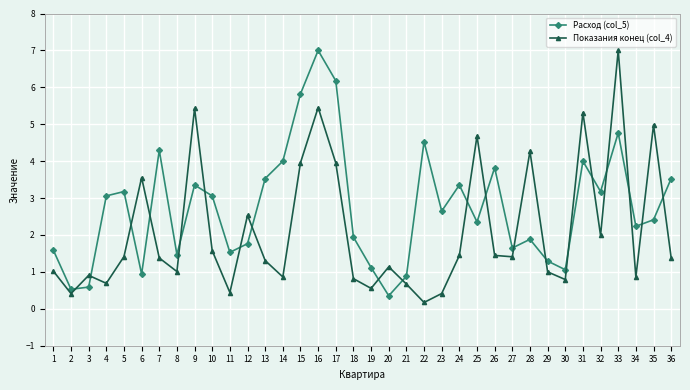

At 32, list the series in order from largest to smallest.

Расход (col_5), Показания конец (col_4)